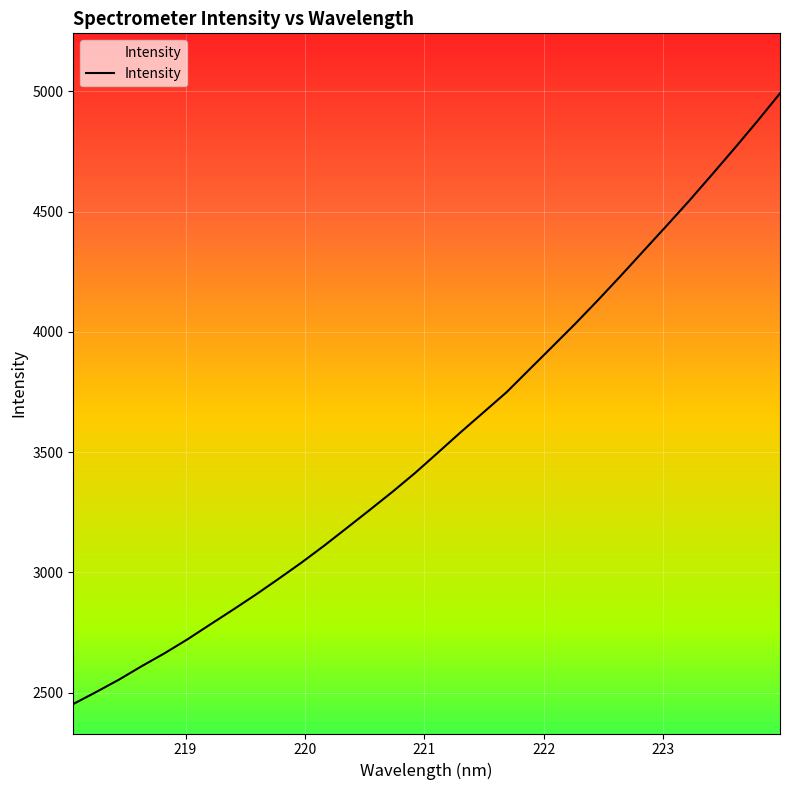

How many categories are shown in the chart?

32